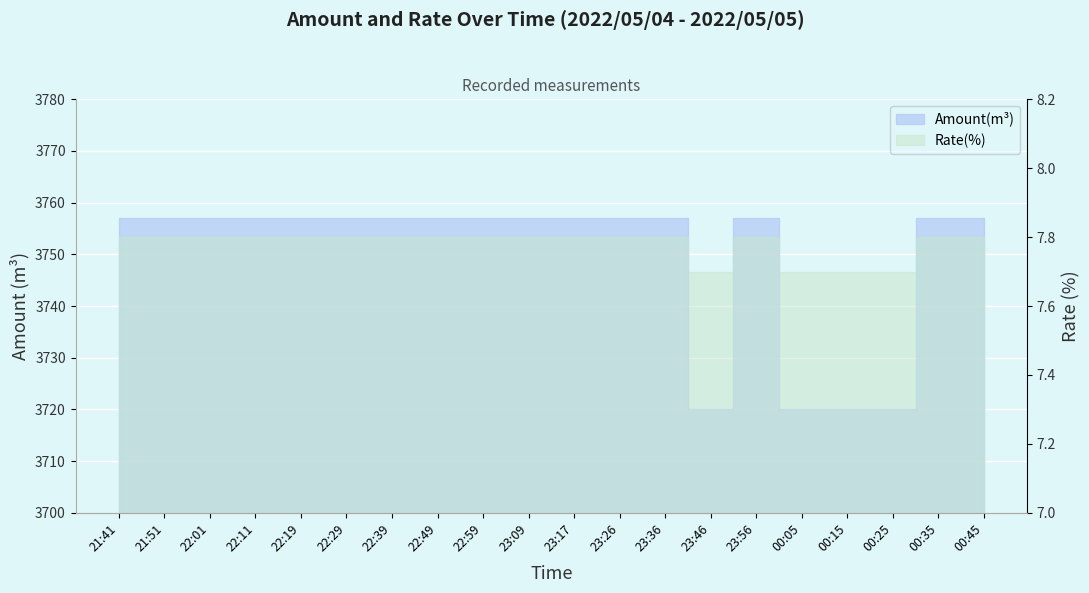

True or false: Amount(m3) has a value of 5298.0 at 00:15.

False